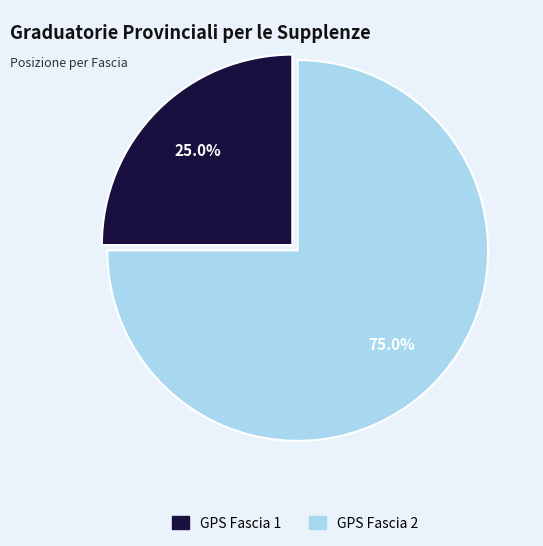

To the nearest percent, what portion does GPS Fascia 2 represent?

75%